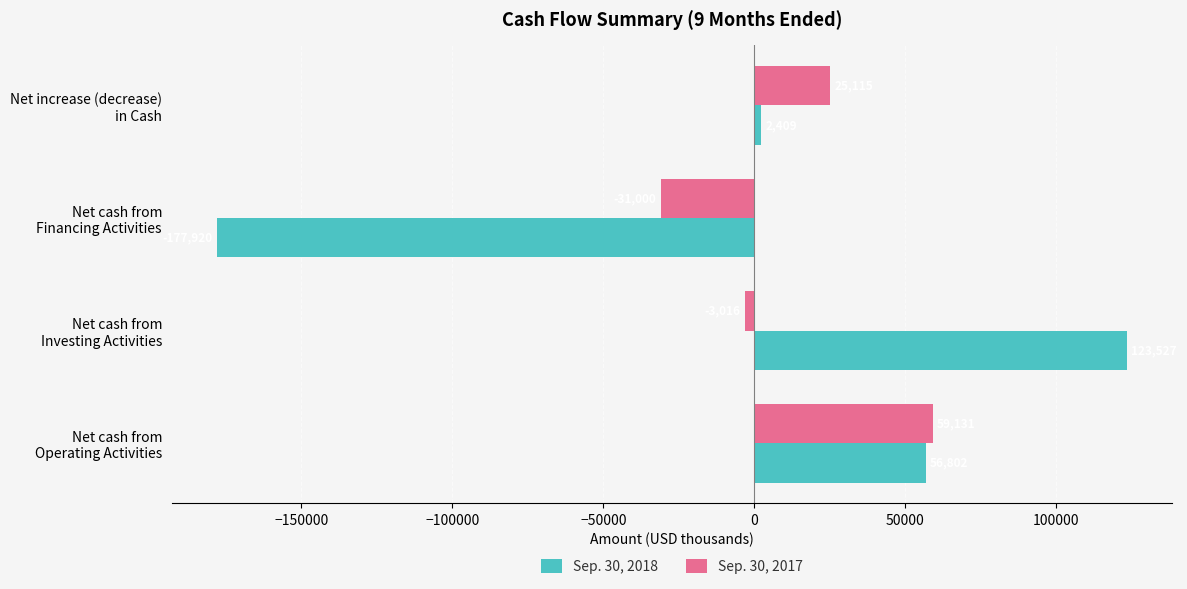

Which series has the largest total across all categories?

Sep. 30, 2017